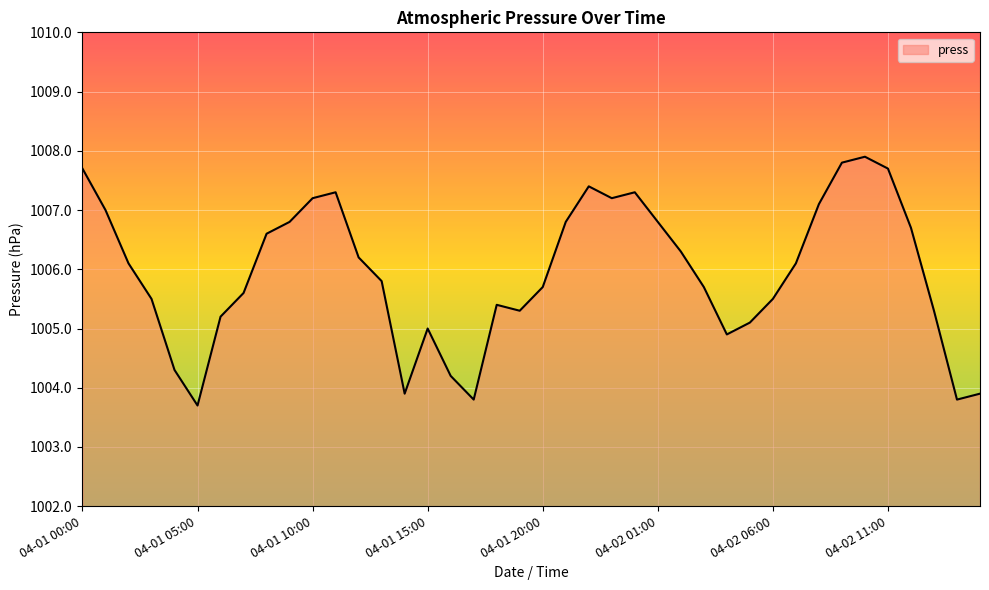

What is the average value?

1005.9